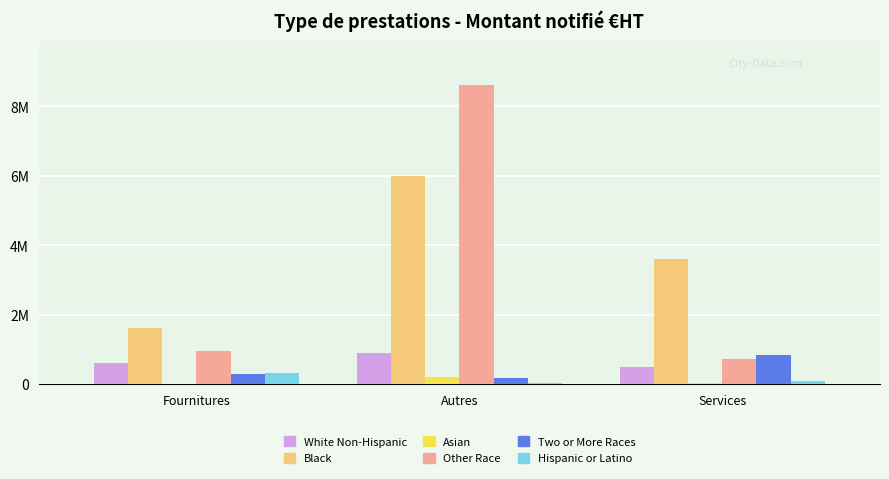

Which category has the lowest value in the Hispanic or Latino series?

Autres